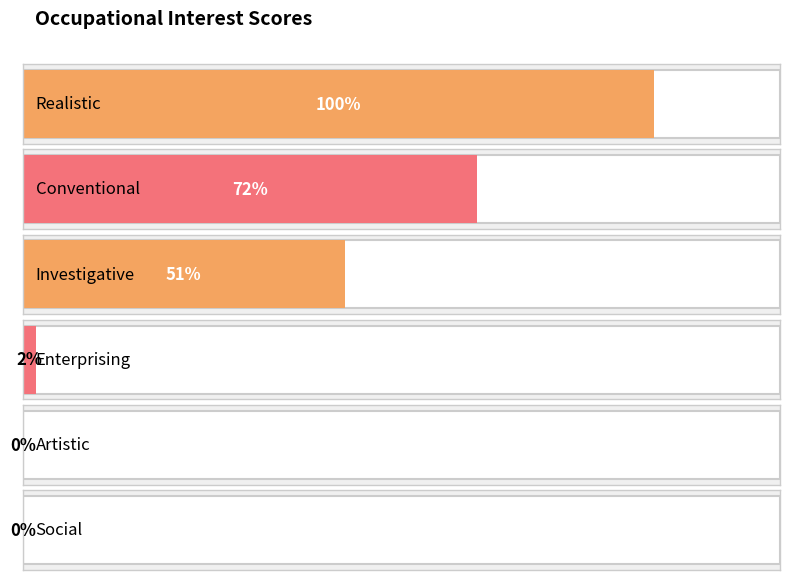

Does the chart contain any negative values?

No